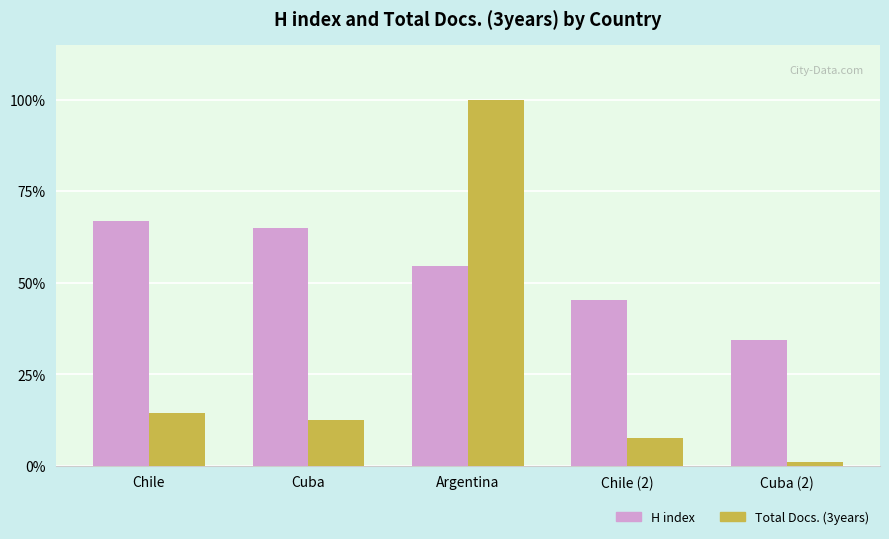

Which series has the widest spread of values?

Total Docs. (3years)